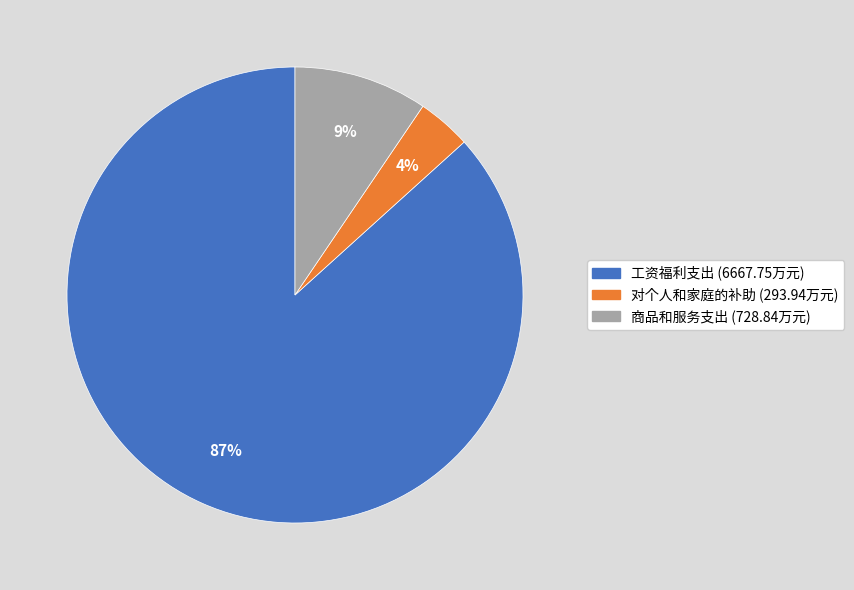

Is it true that 工资福利支出 is 99% of the pie?

False